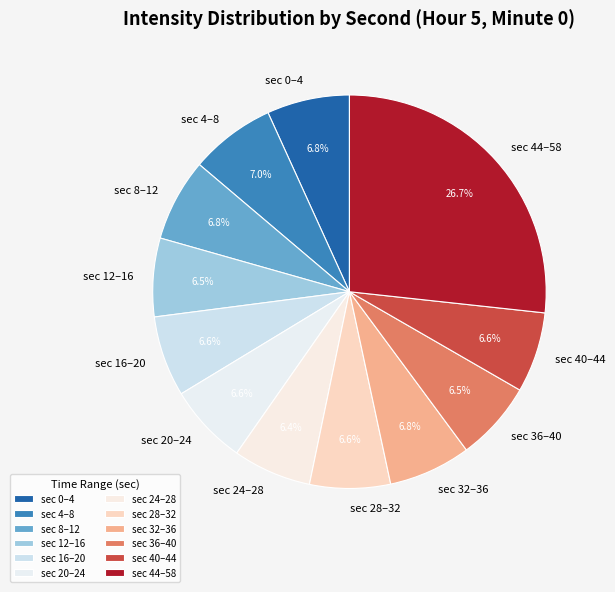

Approximately how many times larger is the value at sec 44–58 compared to sec 36–40?

4.1